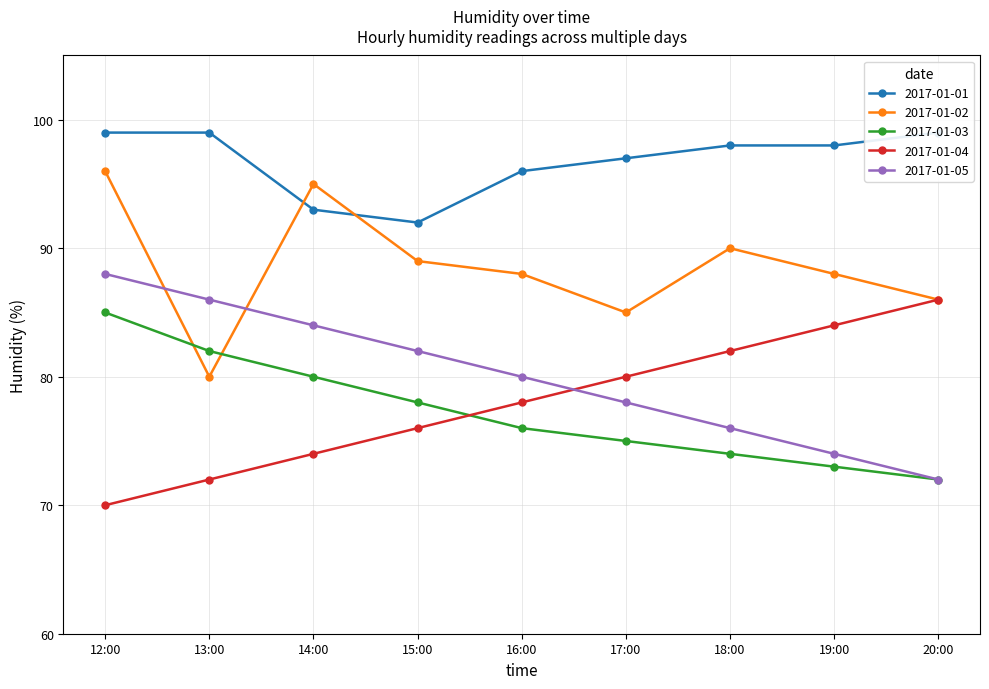

What is the difference between the 2017-01-03 values at 18:00 and 12:00?

11